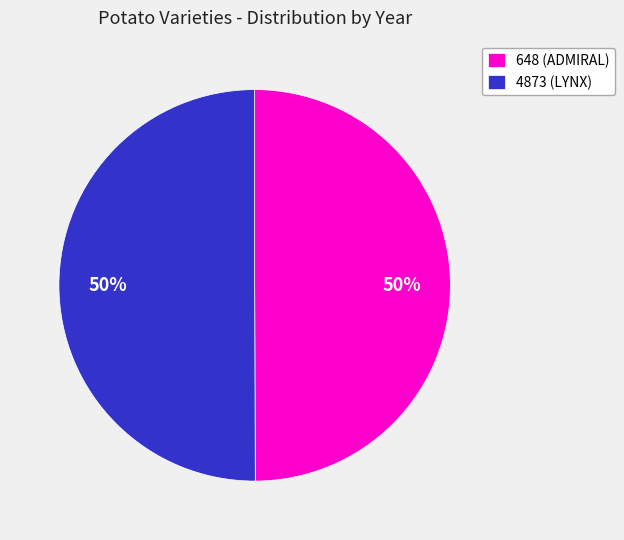

Is the sum of 4873 (LYNX) and 648 (ADMIRAL) greater than half?

Yes